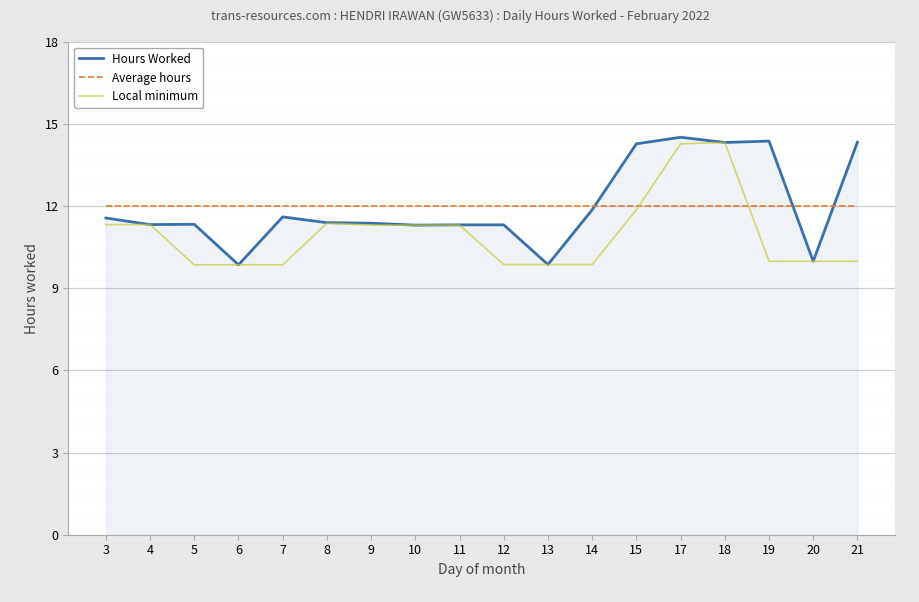

What is the highest value of the Average hours series?

12.0